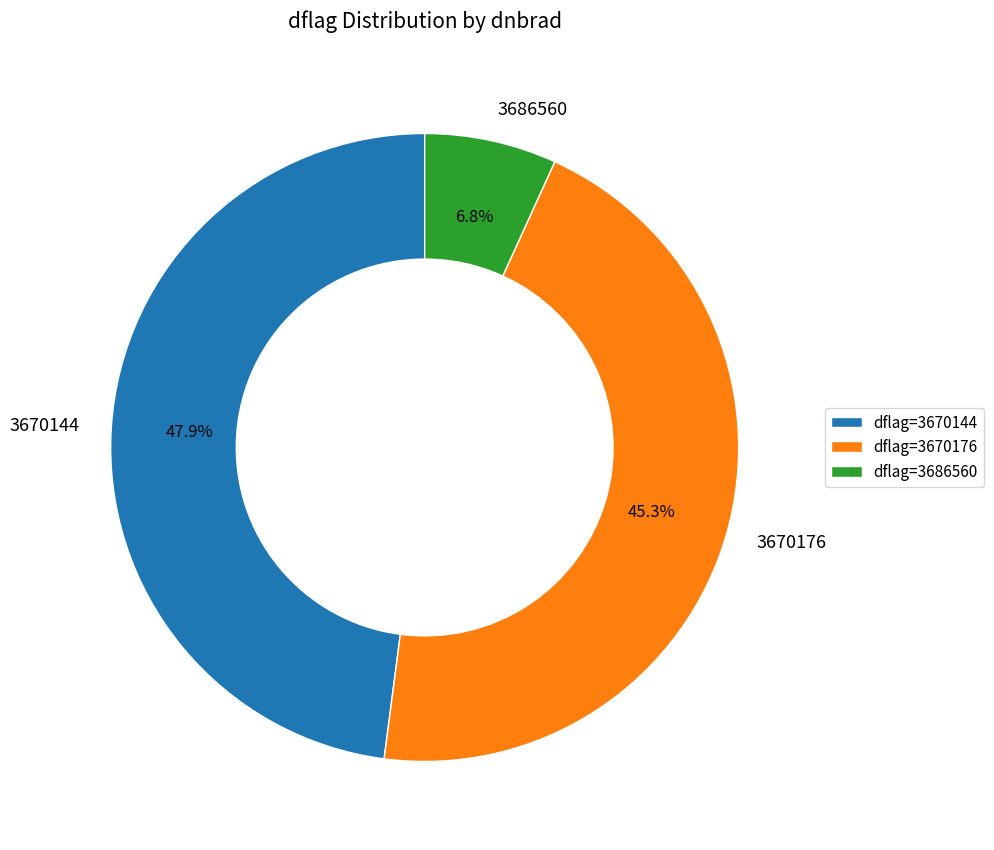

How many slices are in this pie chart?

3